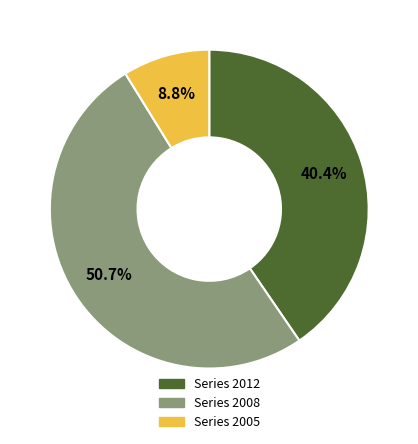

To the nearest percent, what is the difference between the Series 2012 and Series 2005 slice percentages?

32%